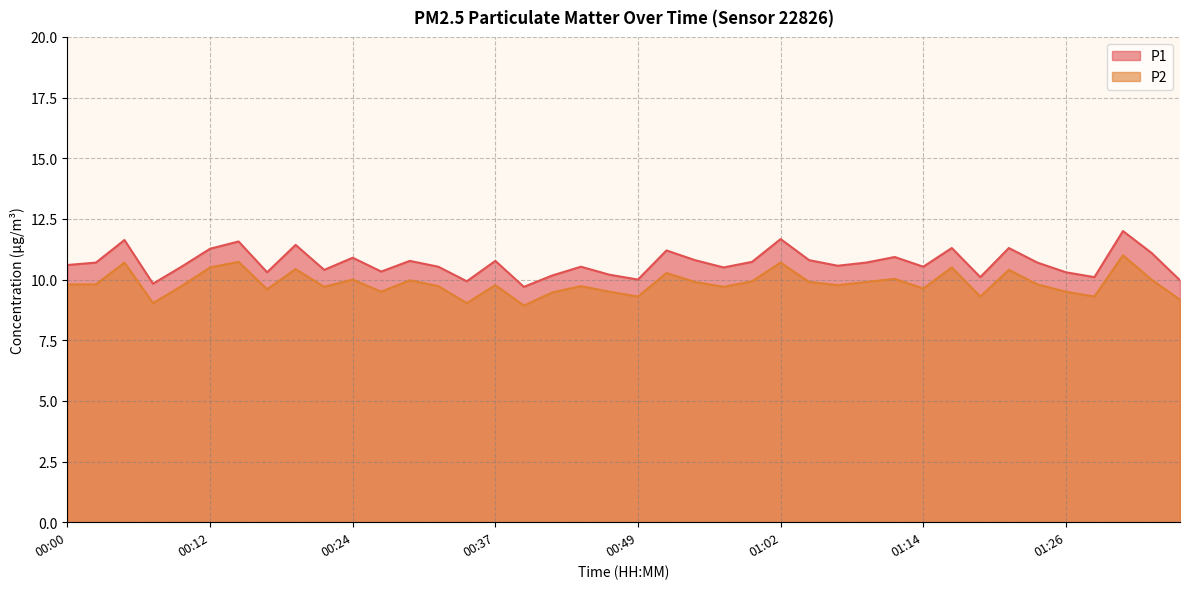

Between 00:17 and 00:49, which series saw the biggest shift?

P1